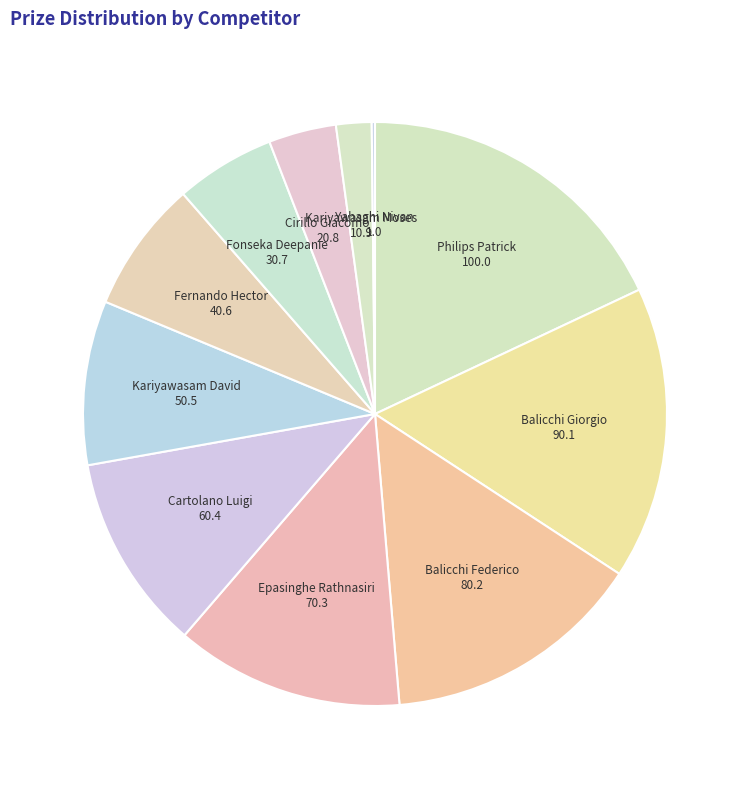

Does Cartolano Luigi account for over 50% of the chart?

No